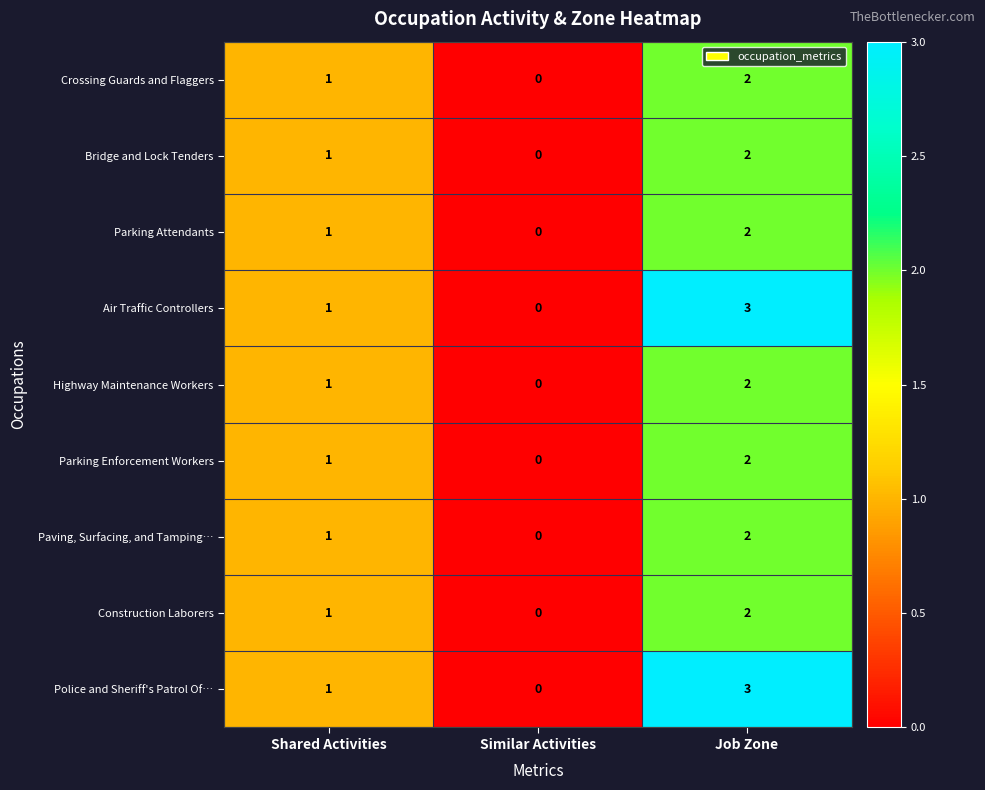

What is the sum of the Construction Laborers values at Shared Activities and Job Zone?

3